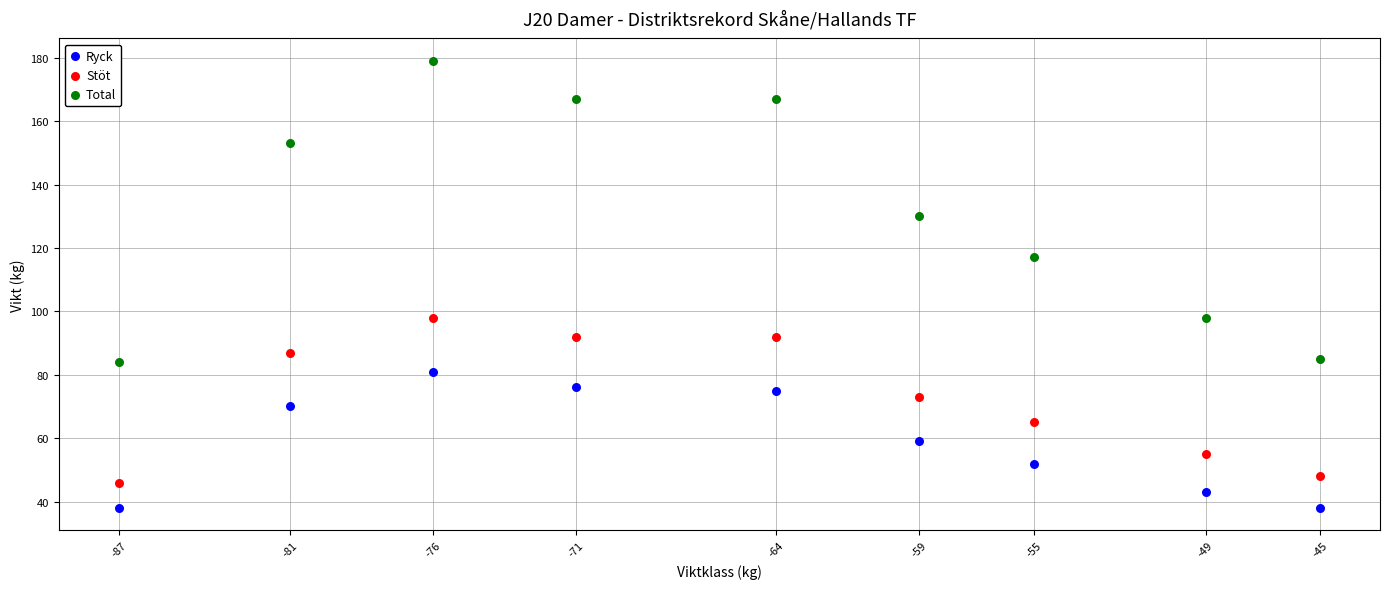

Which series reaches the maximum Y coordinate?

Total